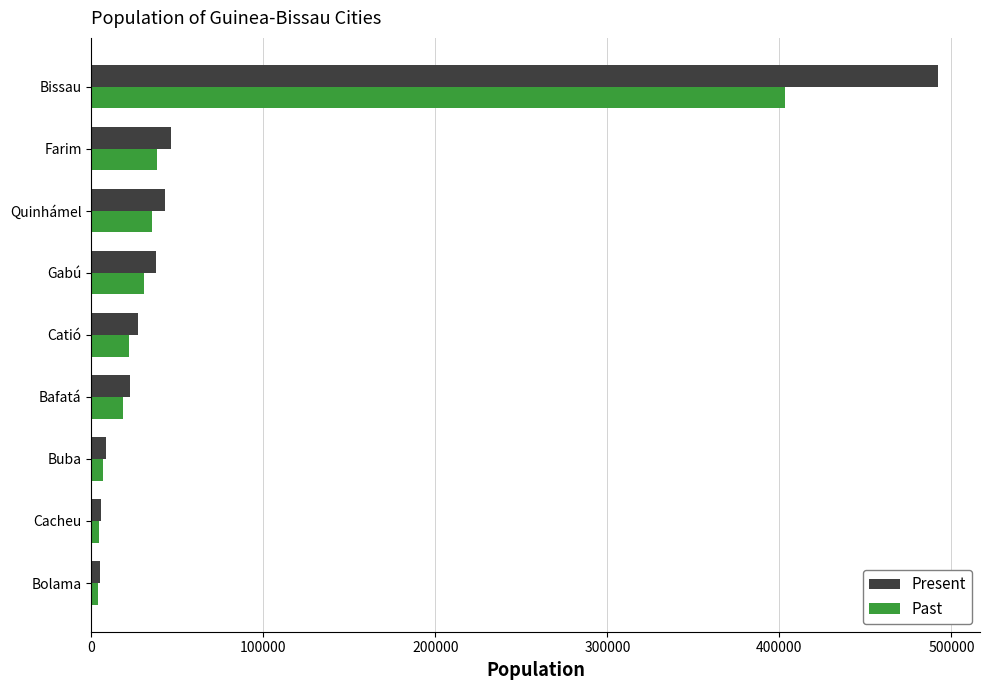

Read the Present value at Catió.

26999